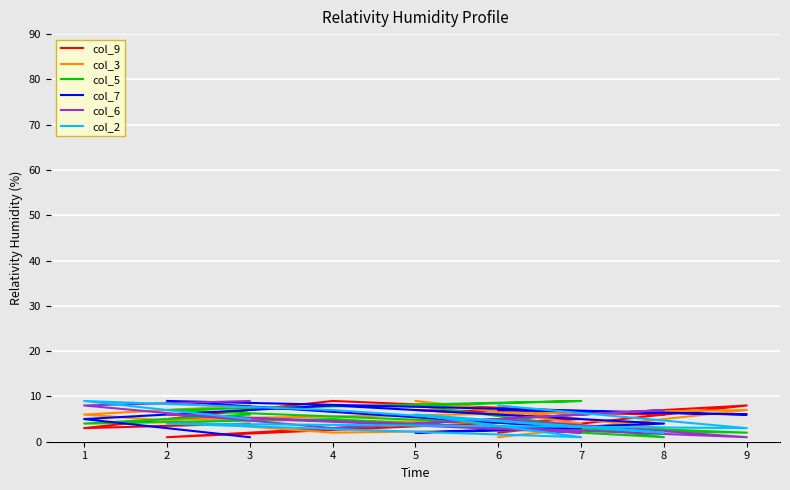

List the series in order of their peak value, lowest first.

col_9, col_3, col_5, col_7, col_6, col_2